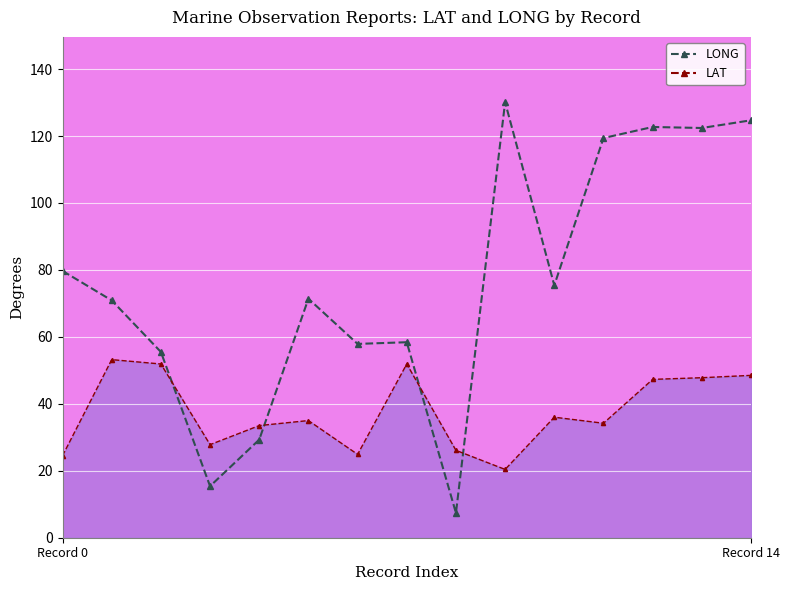

At how many categories does at least one series exceed 58?

10